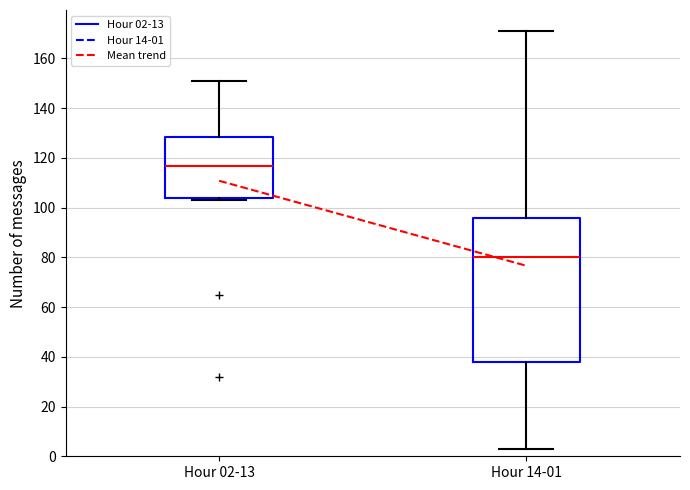

Reading left to right, read every box against the y-axis: the position of its median line, the range the box covers, and the ends of its whiskers. The values are not printed on the chart, so give them approximately, as read against the axis.

Hour 02-13: median 116, box 104 to 128, whiskers 104 (just below the box's lower edge) to 152
Hour 14-01: median 80, box 38 to 96, whiskers 4 to 172